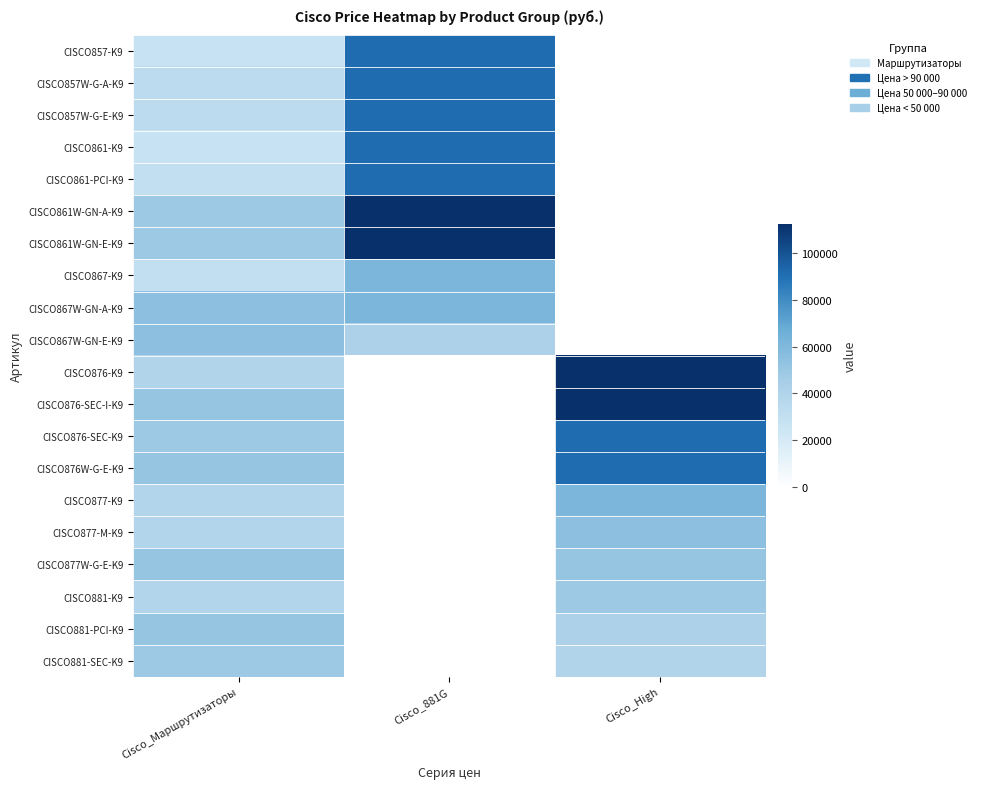

Reading left to right, what are all the values shown in this chart?

CISCO857-K9: Cisco_Маршрутизаторы=27296.7	Cisco_881G=90913.1	Cisco_High=0.0
CISCO857W-G-A-K9: Cisco_Маршрутизаторы=33362.6	Cisco_881G=90913.1	Cisco_High=0.0
CISCO857W-G-E-K9: Cisco_Маршрутизаторы=33362.6	Cisco_881G=90913.1	Cisco_High=0.0
CISCO861-K9: Cisco_Маршрутизаторы=27296.7	Cisco_881G=90913.1	Cisco_High=0.0
CISCO861-PCI-K9: Cisco_Маршрутизаторы=30329.7	Cisco_881G=90913.1	Cisco_High=0.0
CISCO861W-GN-A-K9: Cisco_Маршрутизаторы=48527.4	Cisco_881G=112143.9	Cisco_High=0.0
CISCO861W-GN-E-K9: Cisco_Маршрутизаторы=48527.4	Cisco_881G=112143.9	Cisco_High=0.0
CISCO867-K9: Cisco_Маршрутизаторы=30329.7	Cisco_881G=60583.5	Cisco_High=0.0
CISCO867W-GN-A-K9: Cisco_Маршрутизаторы=54593.4	Cisco_881G=60583.5	Cisco_High=0.0
CISCO867W-GN-E-K9: Cisco_Маршрутизаторы=54593.4	Cisco_881G=42385.7	Cisco_High=0.0
CISCO876-K9: Cisco_Маршрутизаторы=39428.6	Cisco_881G=0.0	Cisco_High=112143.9
CISCO876-SEC-I-K9: Cisco_Маршрутизаторы=51484.6	Cisco_881G=0.0	Cisco_High=112143.9
CISCO876-SEC-K9: Cisco_Маршрутизаторы=48451.6	Cisco_881G=0.0	Cisco_High=90913.1
CISCO876W-G-E-K9: Cisco_Маршрутизаторы=51484.6	Cisco_881G=0.0	Cisco_High=90913.1
CISCO877-K9: Cisco_Маршрутизаторы=39352.7	Cisco_881G=0.0	Cisco_High=60583.5
CISCO877-M-K9: Cisco_Маршрутизаторы=39352.7	Cisco_881G=0.0	Cisco_High=54593.4
CISCO877W-G-E-K9: Cisco_Маршрутизаторы=51484.6	Cisco_881G=0.0	Cisco_High=51484.6
CISCO881-K9: Cisco_Маршрутизаторы=39352.7	Cisco_881G=0.0	Cisco_High=48527.4
CISCO881-PCI-K9: Cisco_Маршрутизаторы=51484.6	Cisco_881G=0.0	Cisco_High=42385.7
CISCO881-SEC-K9: Cisco_Маршрутизаторы=48451.6	Cisco_881G=0.0	Cisco_High=39428.6